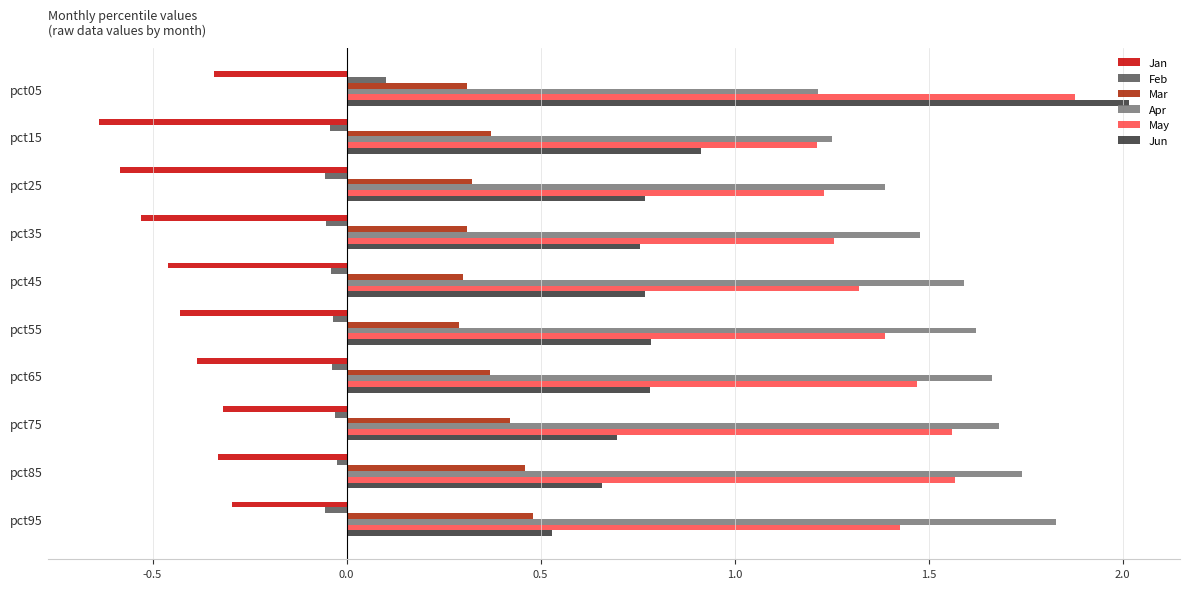

How many series are shown in this chart?

6